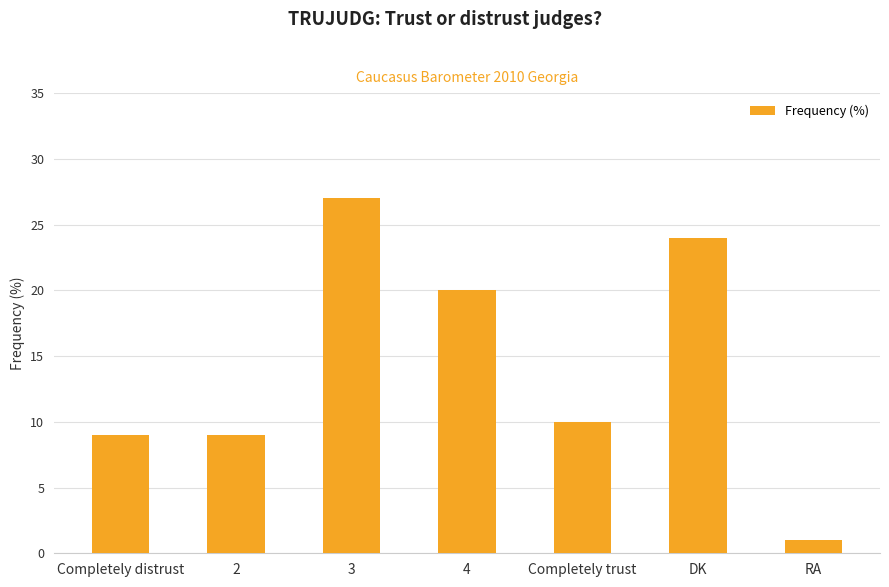

What is the greatest value displayed?

27